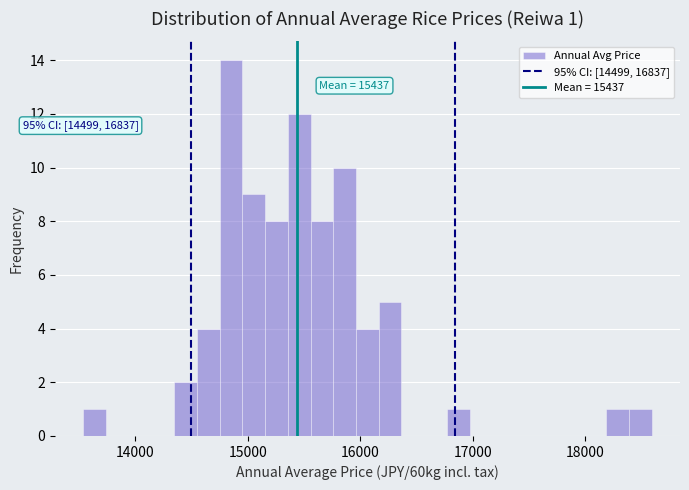

Read against the x-axis, roughly where is the centre of the tallest bar?

14900